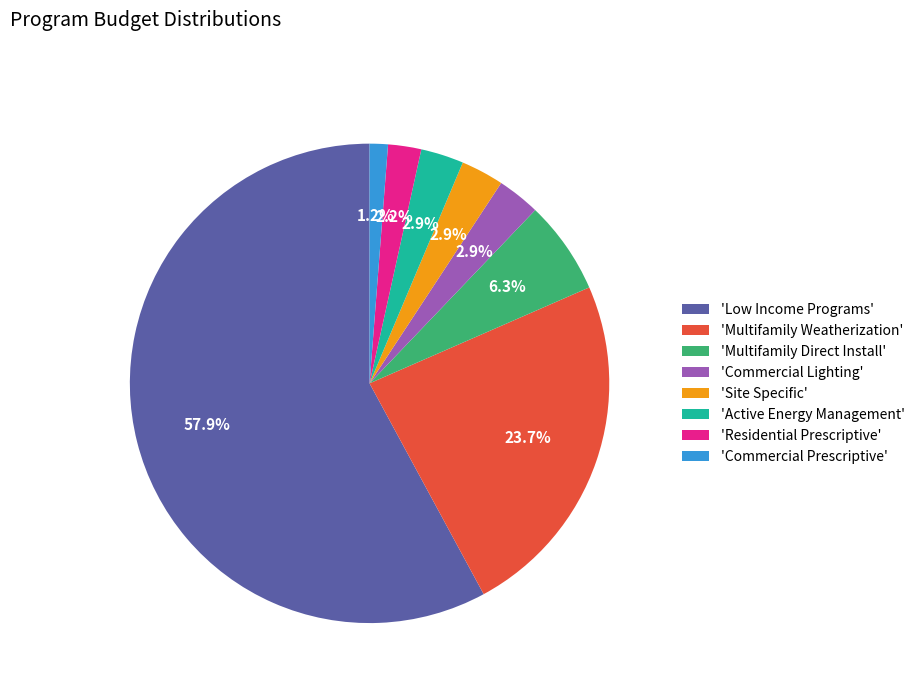

What is the largest slice in the pie chart?

'Low Income Programs'